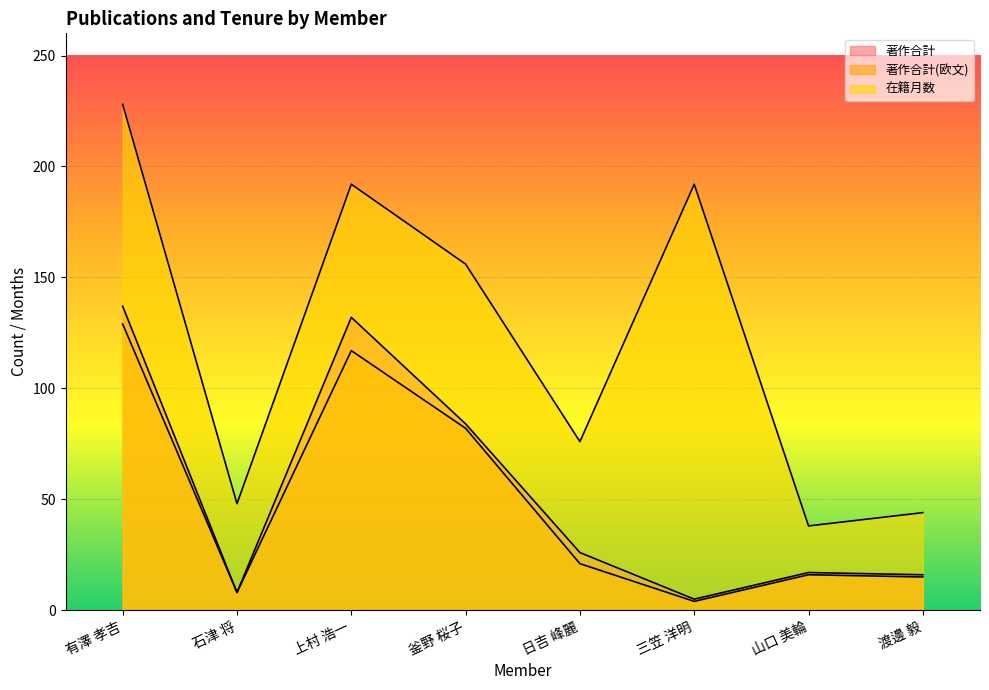

Reading left to right, list all the values displayed in this chart.

著作合計: 137	8	132	84	26	5	17	16
著作合計(欧文): 129	8	117	82	21	4	16	15
在籍月数: 228	48	192	156	76	192	38	44